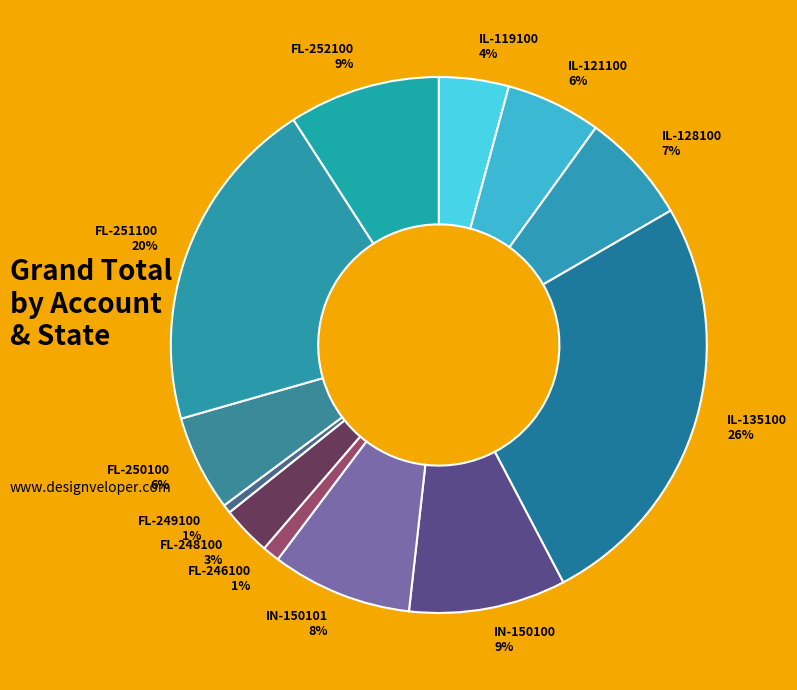

Does IL-135100 account for over 50% of the chart?

No